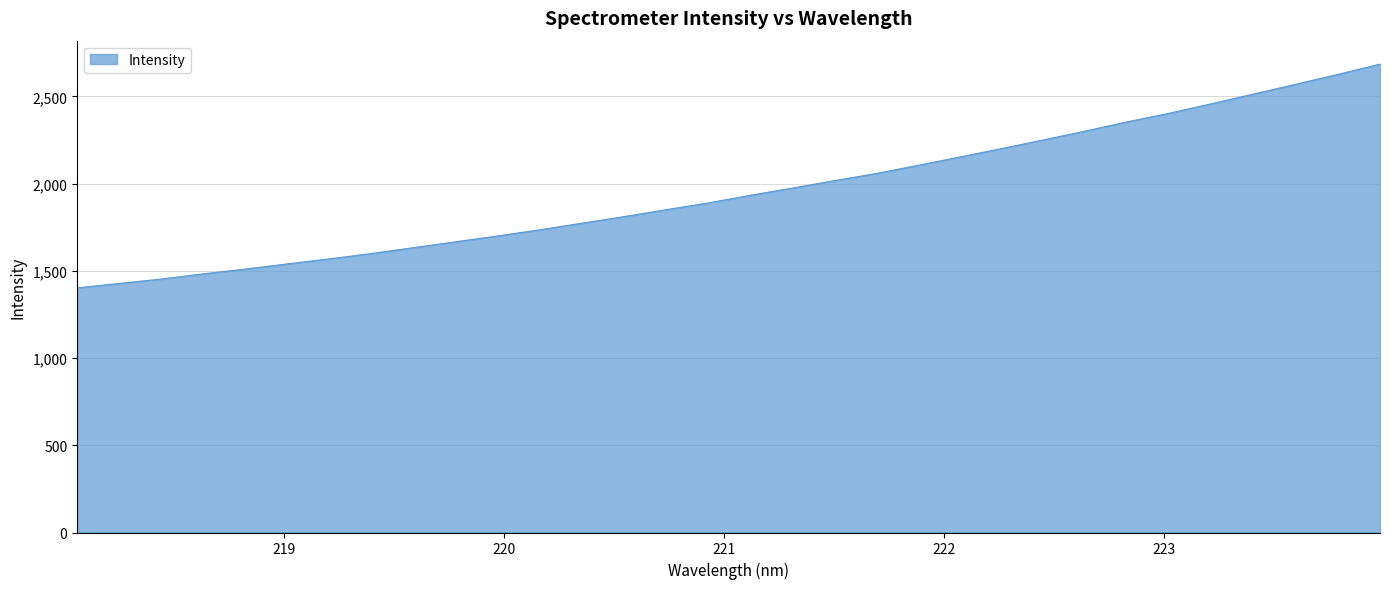

What is the difference between the maximum and minimum values?

1282.7